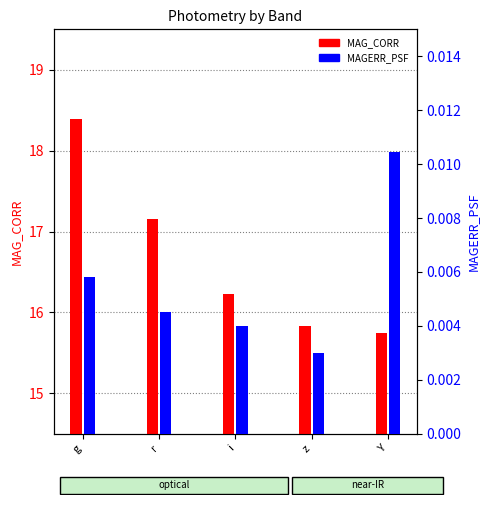

What is the difference between the maximum and second lowest values in the MAG_CORR series?

2.6